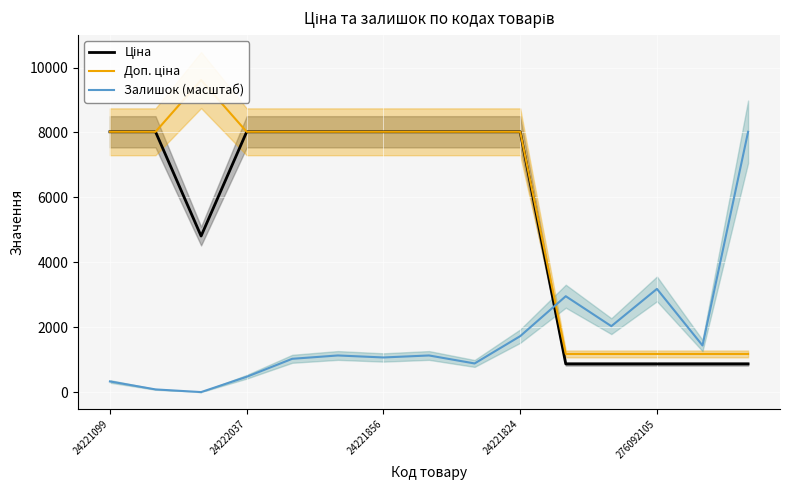

True or false: Доп. ціна and Ціна cross at least once.

False